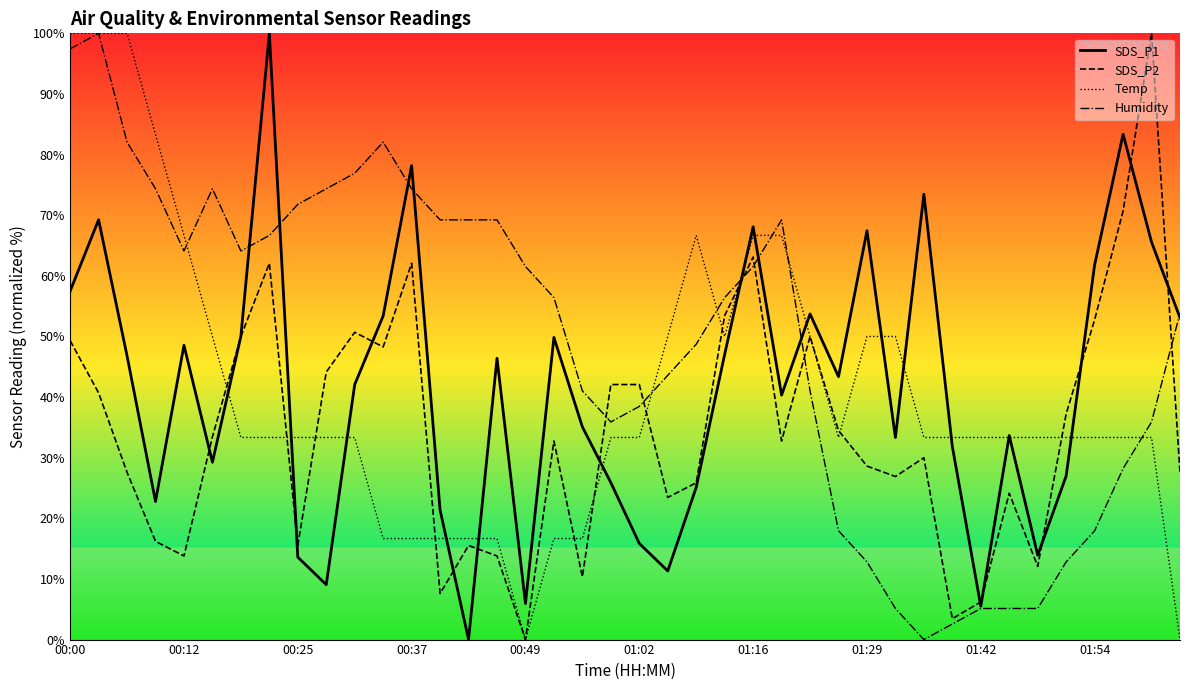

True or false: Humidity has a value of 74.4 at 00:37.

True